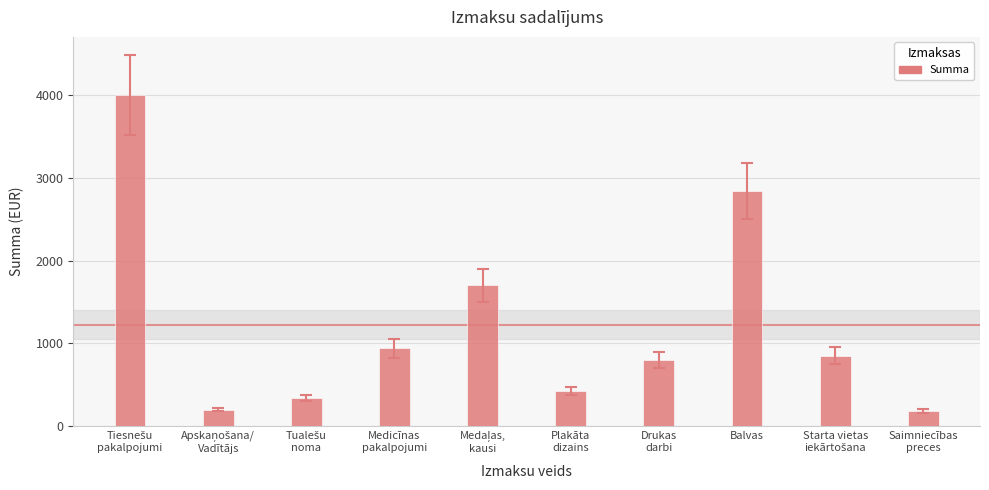

What is the value of the 6th bar from the left?

426